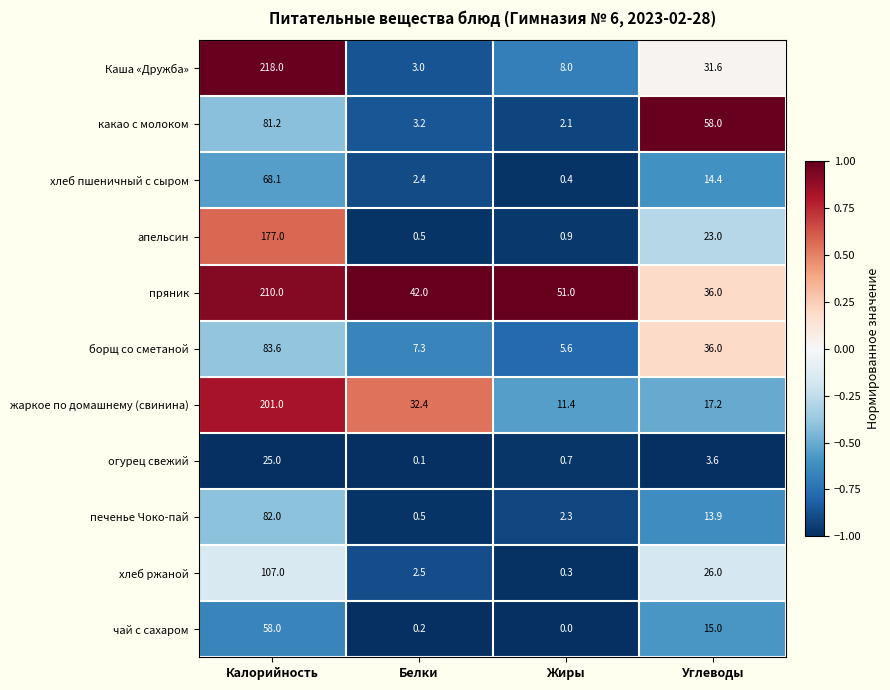

True or false: печенье Чоко-пай has a value of 38.0 at Калорийность.

False